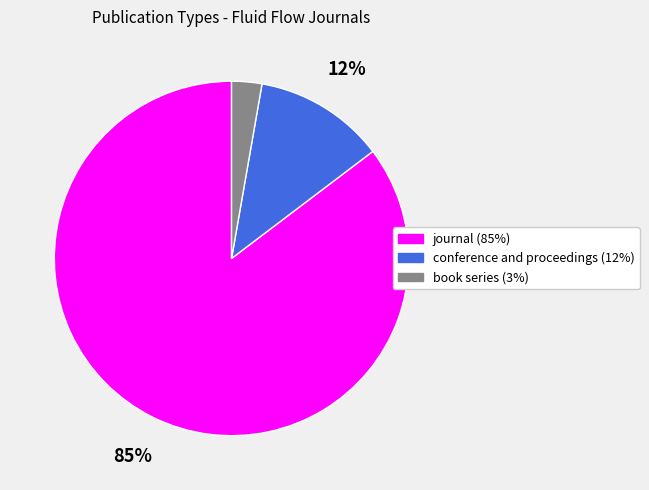

Between journal and book series, which is larger?

journal